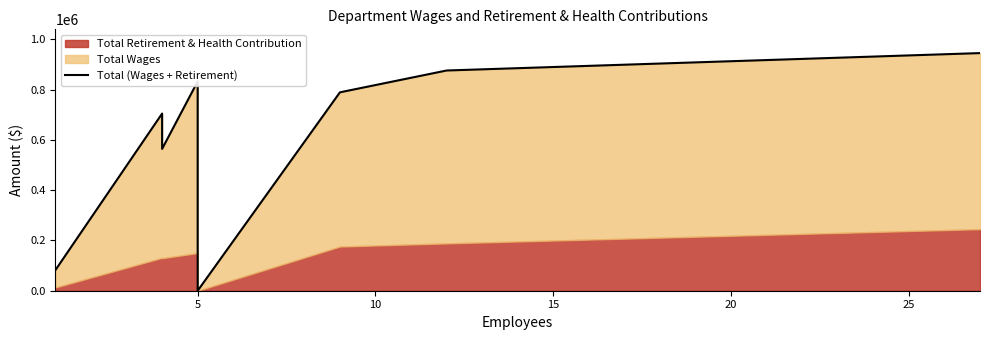

Does the chart have visible grid lines?

No